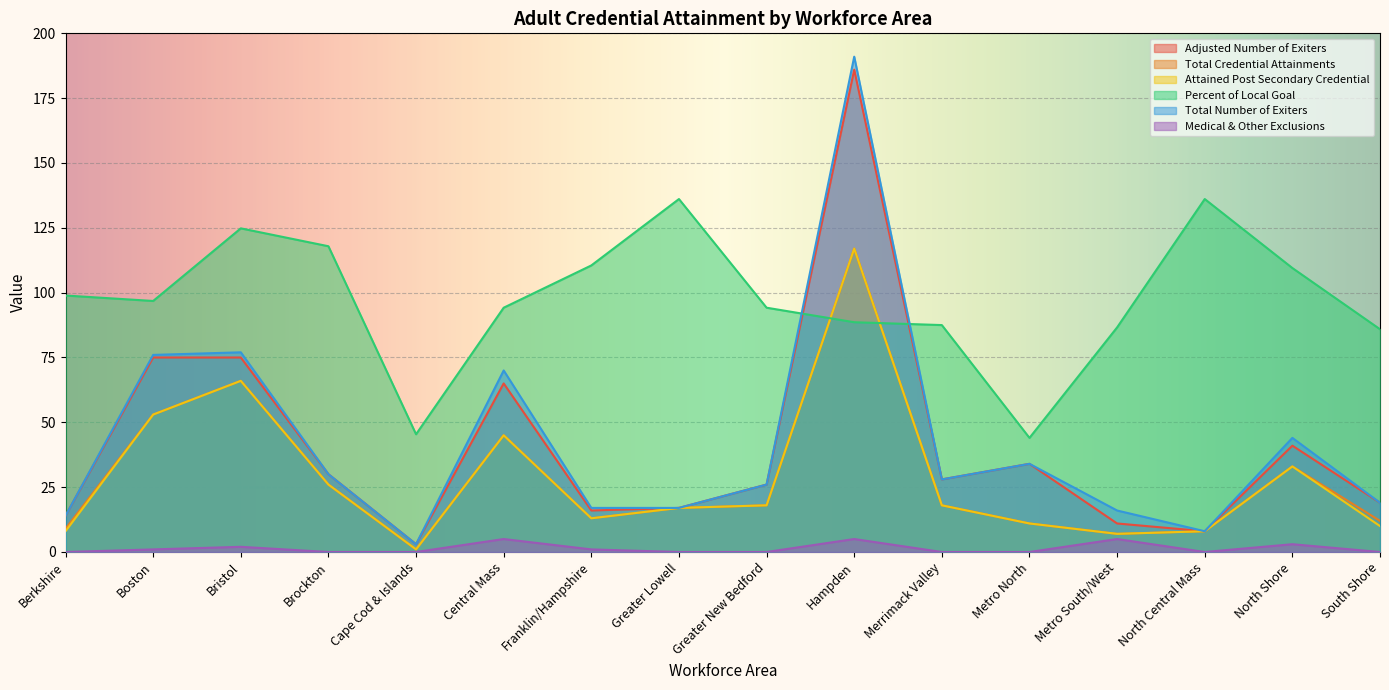

What is the difference between the Adjusted Number of Exiters values at Boston and Metro North?

41.0